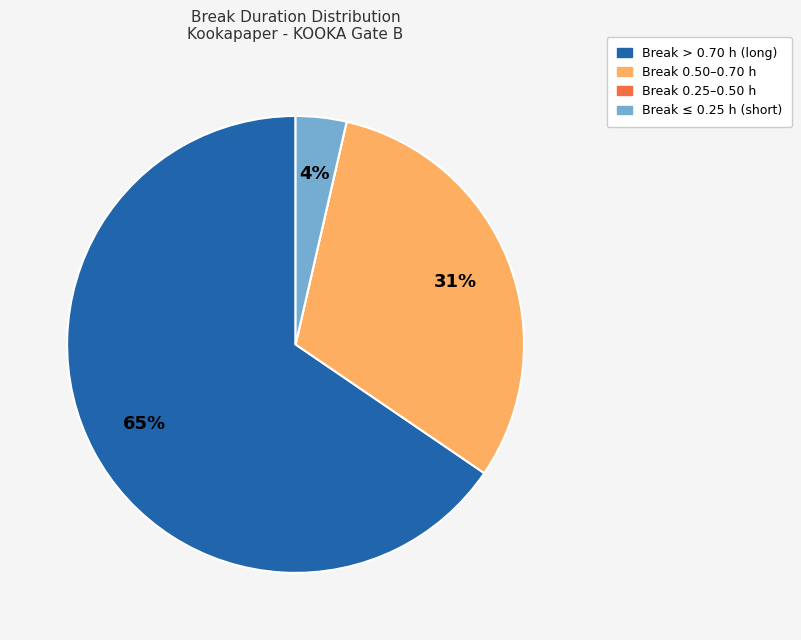

To the nearest percent, what is the average slice percentage?

25%